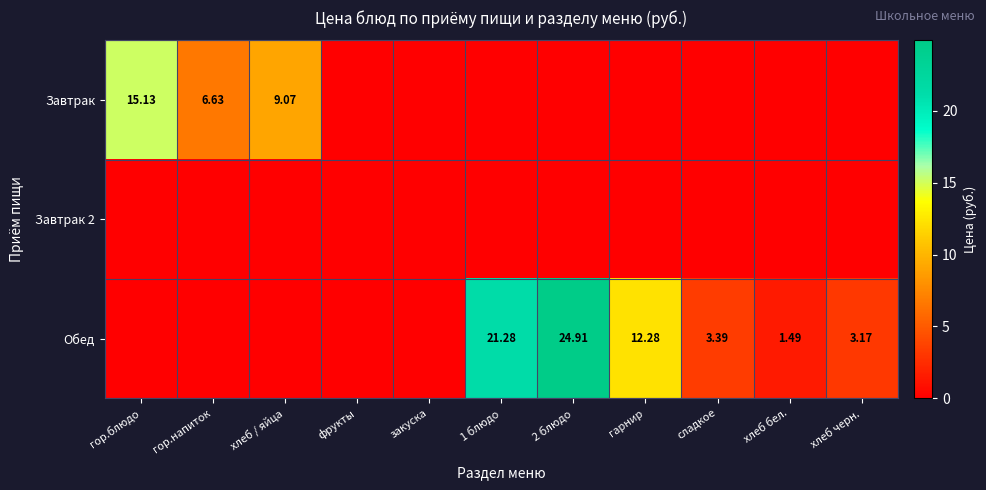

What is the sum of the Обед values at хлеб бел. and хлеб / яйца?

1.5